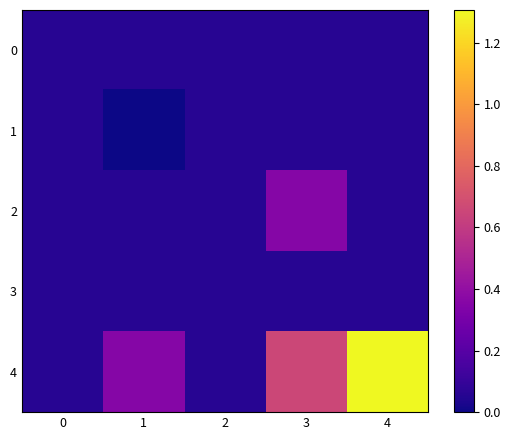

How many series are shown in this chart?

5